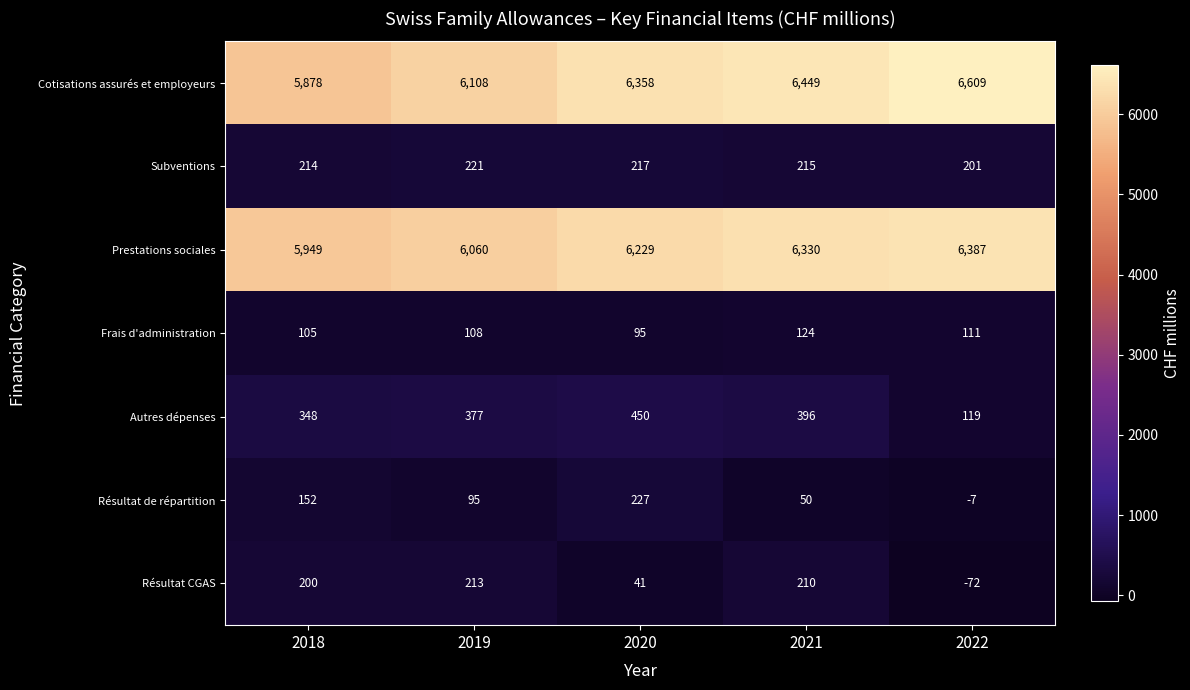

What is the difference between the highest and lowest values at 2022?

6681